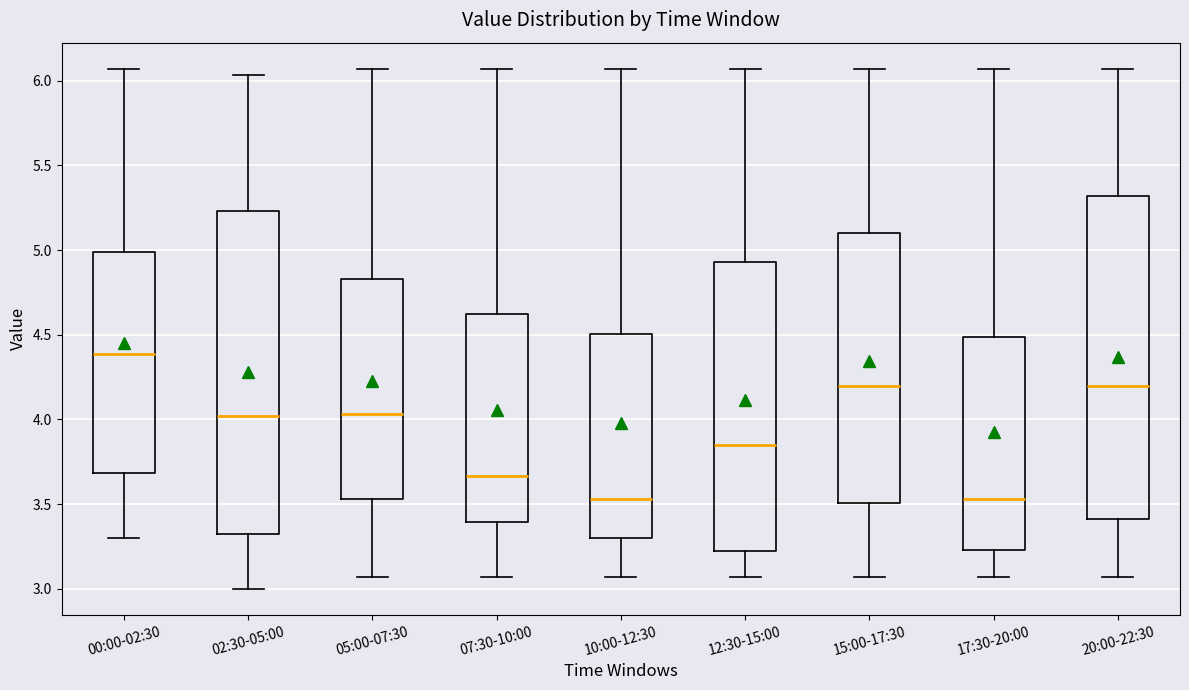

Which box has the highest median line?

00:00-02:30